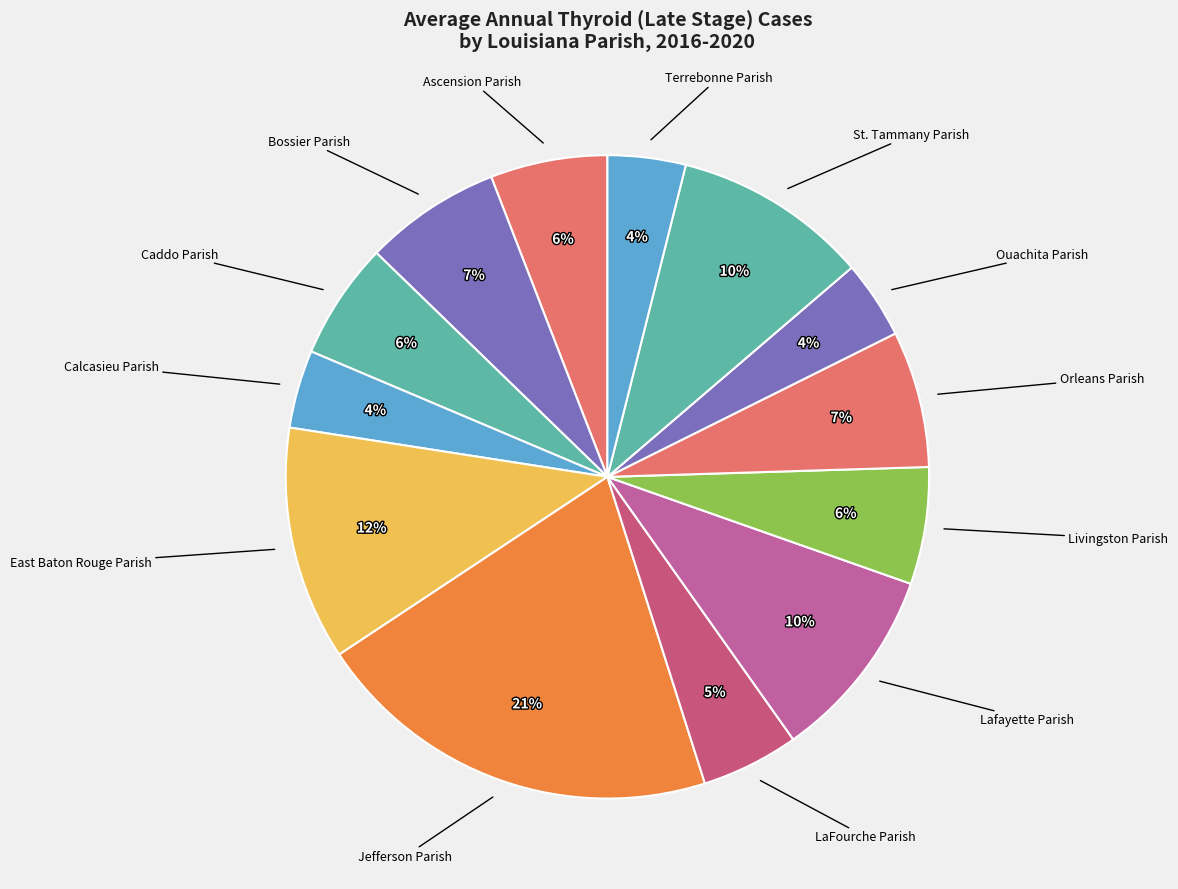

The Calcasieu Parish slice represents 4% of the pie. True or false?

True